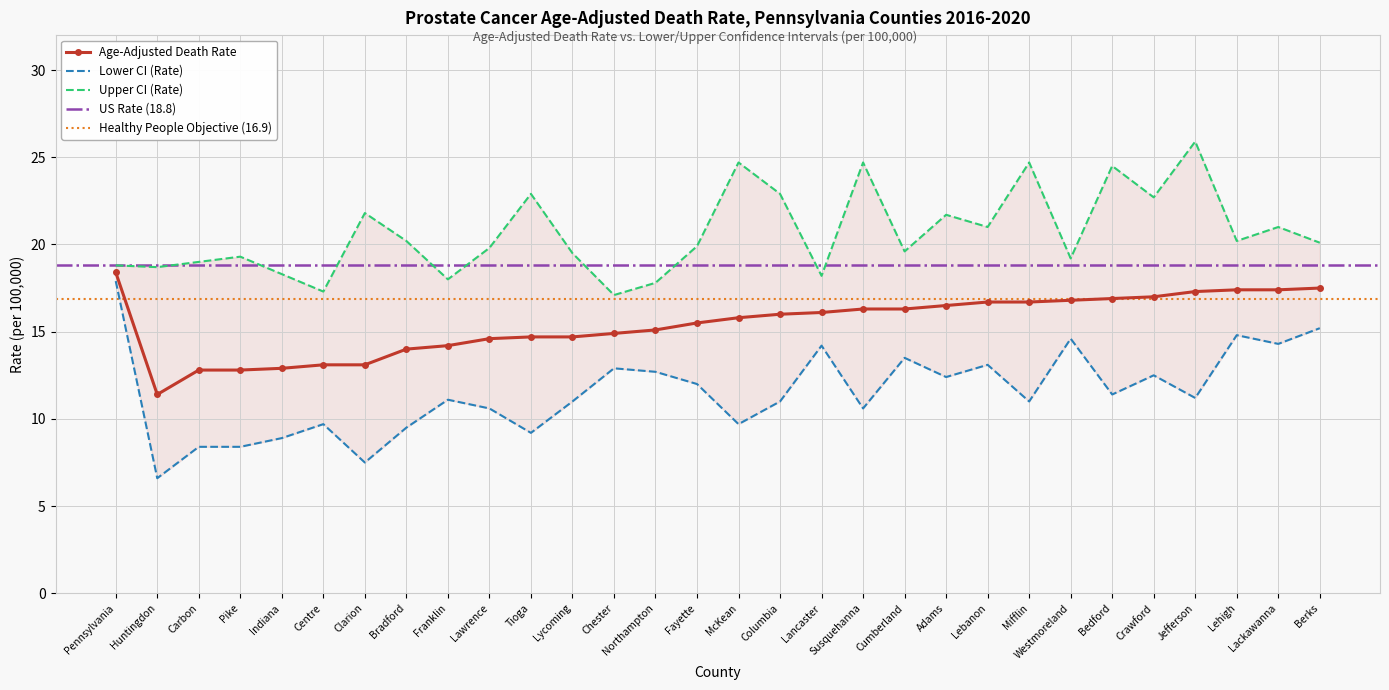

What position from the left is Bradford?

8